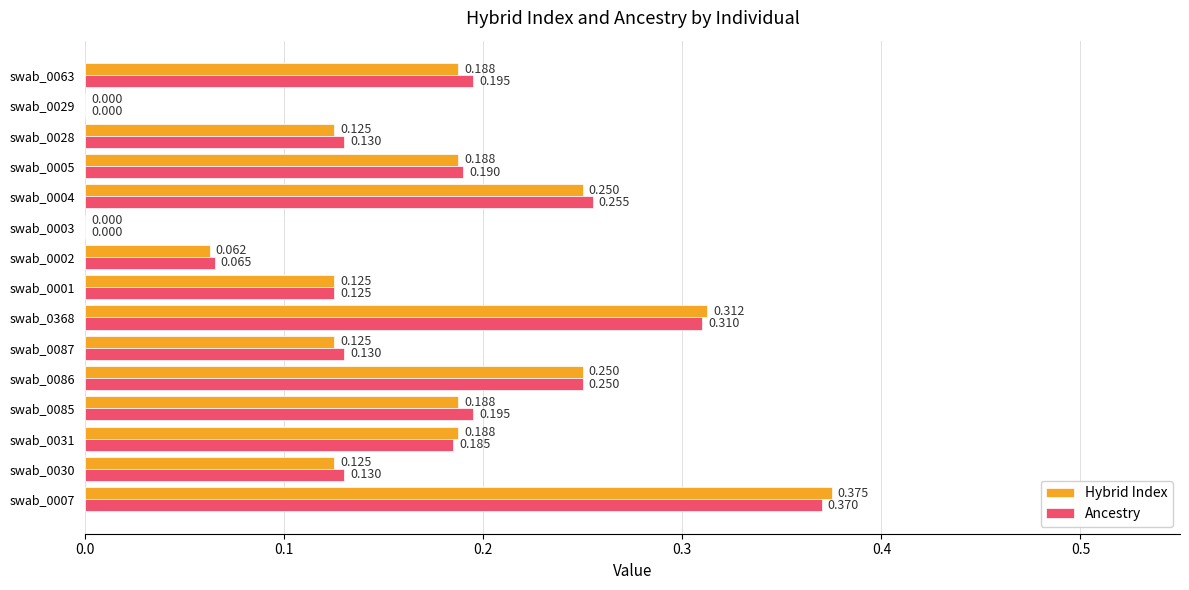

Which series has the widest spread of values?

Hybrid Index